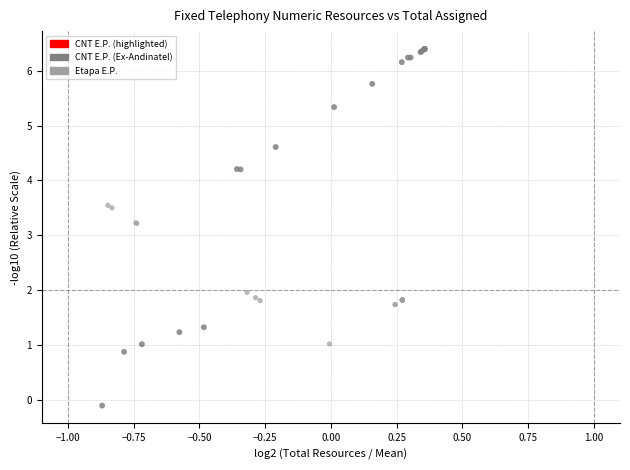

Which series contains the lowest Y value?

CNT E.P. (Ex-Andinatel)